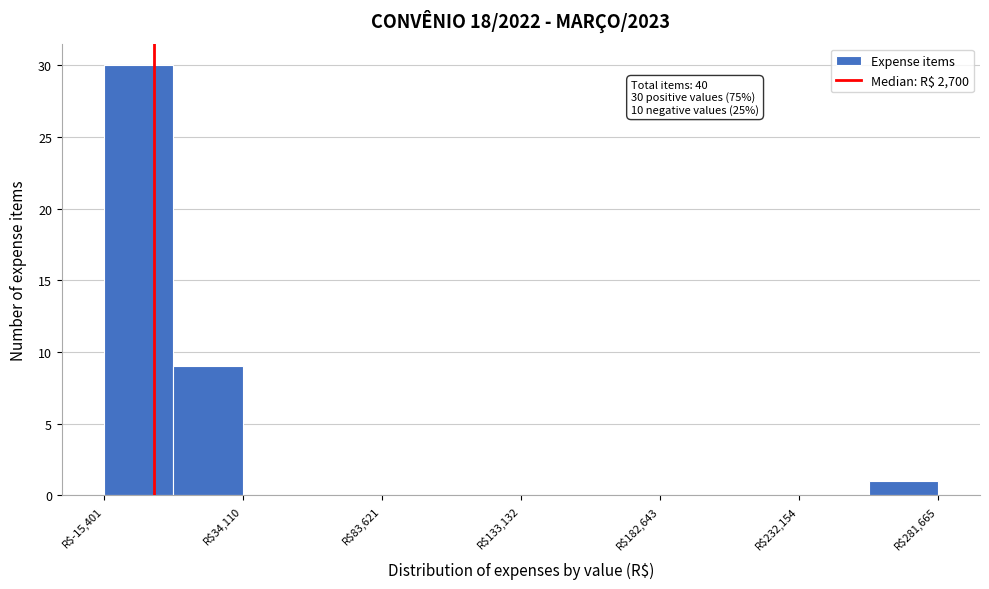

Over which range of the x-axis is the bar tallest?

-15000 to 10000